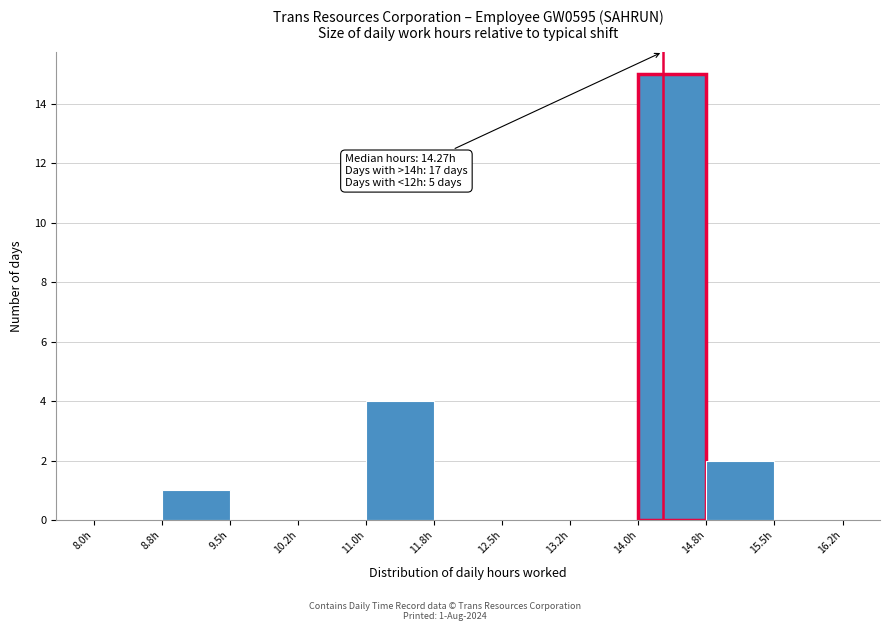

Which range on the x-axis has the tallest bar?

14.00 to 14.75